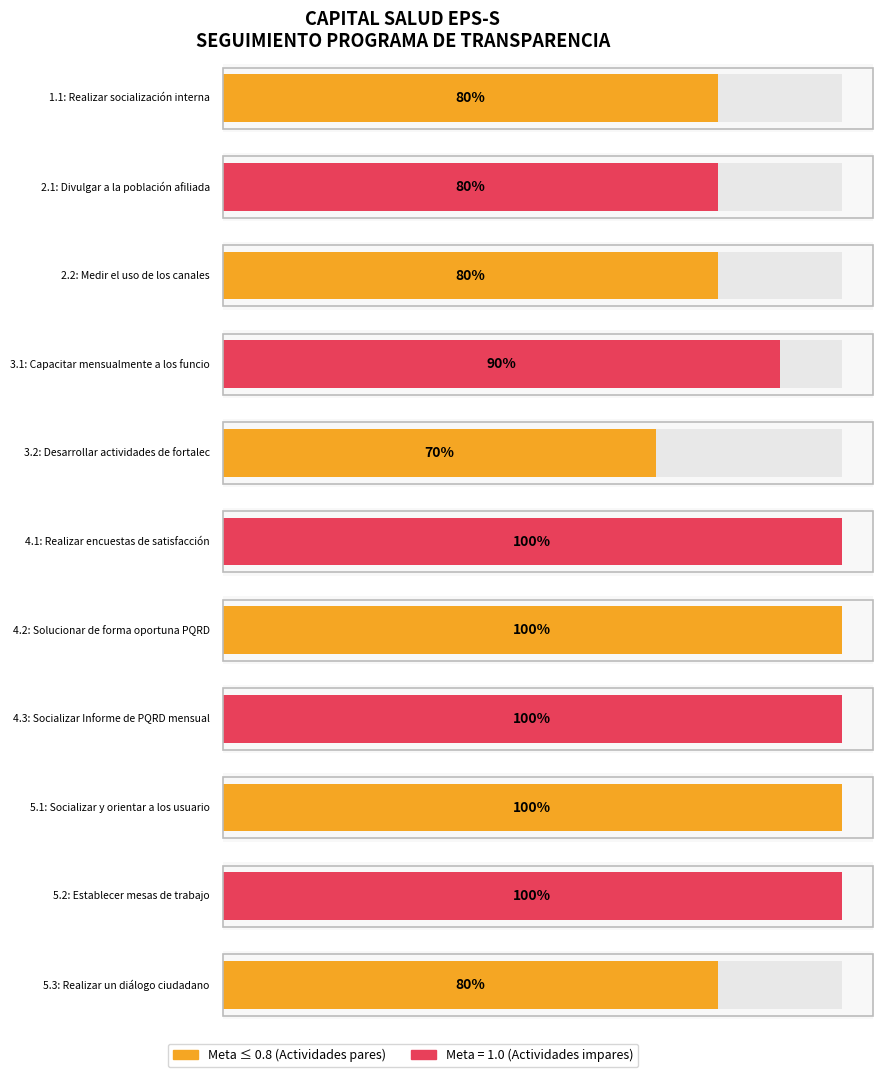

What is the difference between the second highest and minimum values in the Average utilization series?

0.3